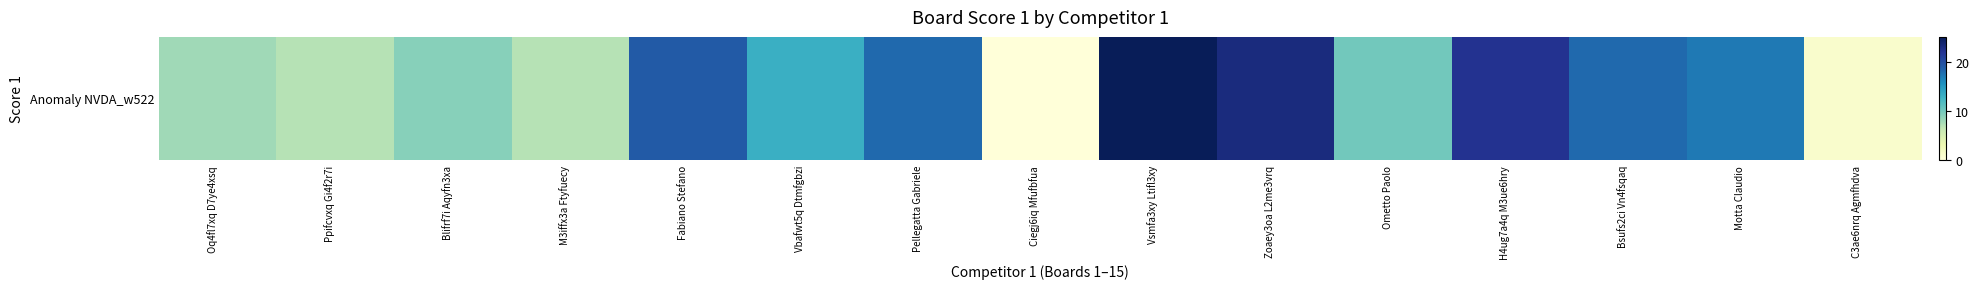

The chart shows a value of 8 at Oq4fl7xq D7ye4xsq. True or false?

True